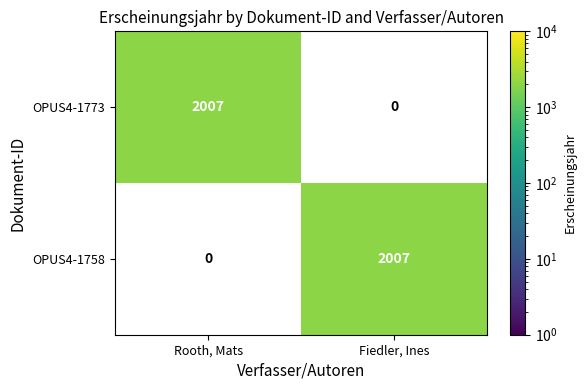

Reading left to right, what are all the values shown in this chart?

OPUS4-1773: 2007	0
OPUS4-1758: 0	2007